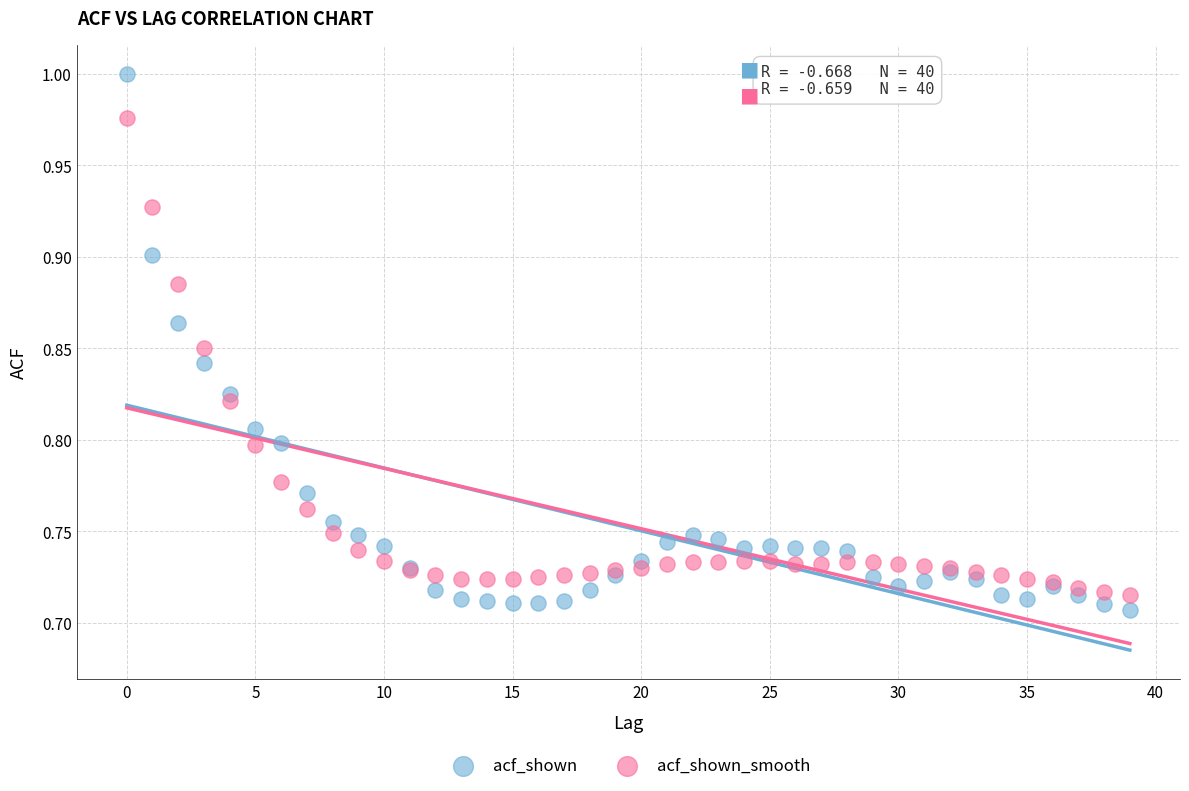

Which series reaches the maximum Y coordinate?

acf_shown